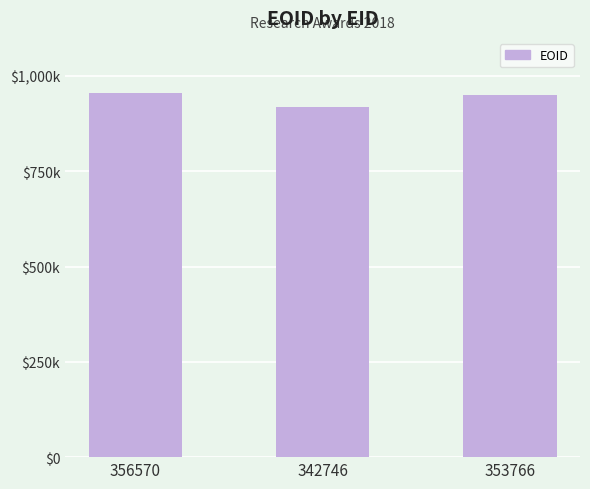

The chart shows a value of 951430 at 353766. True or false?

True